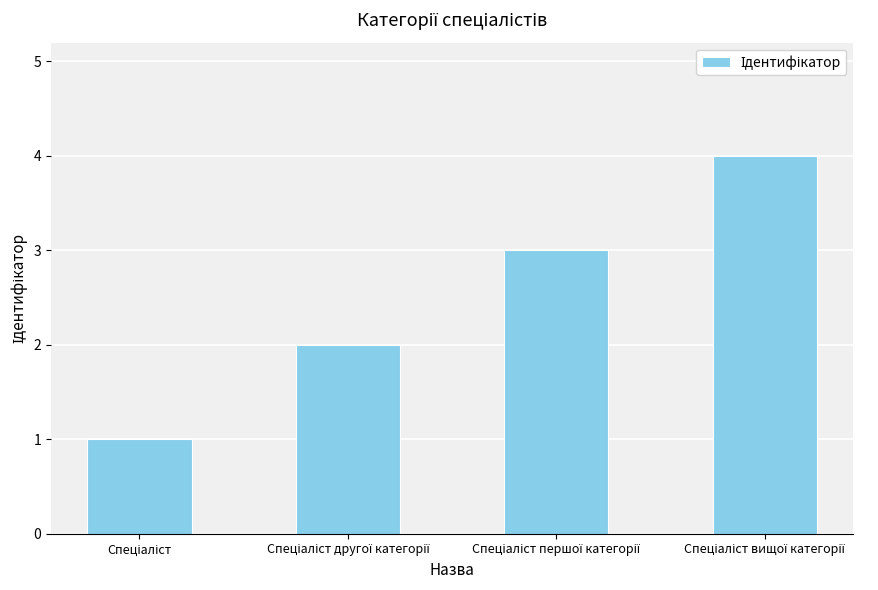

What is the maximum value shown in the chart?

4